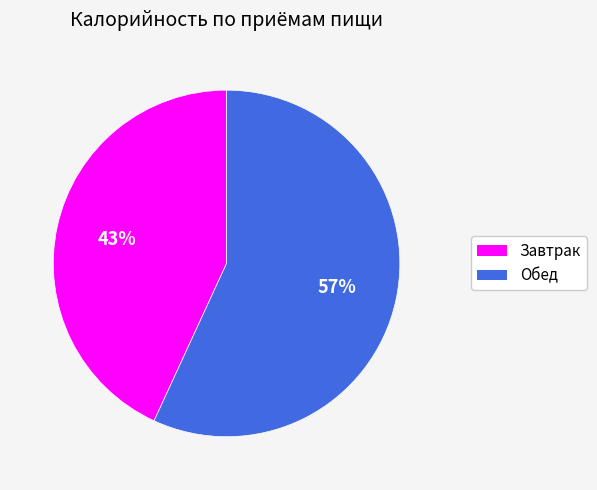

To the nearest percent, what is the average slice percentage?

50%